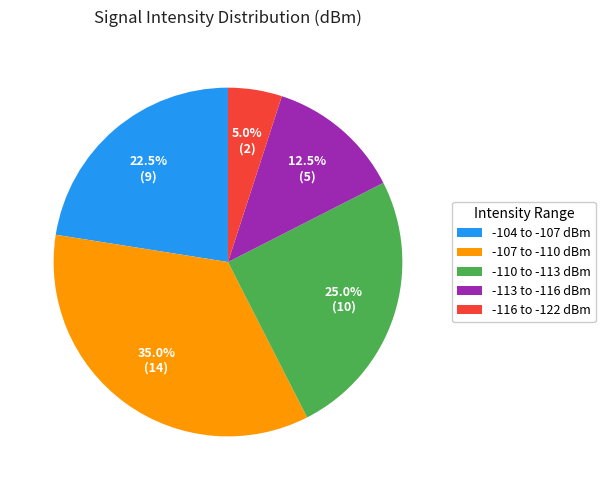

What is the total percentage of -113 to -116 dBm and -107 to -110 dBm?

47.5%